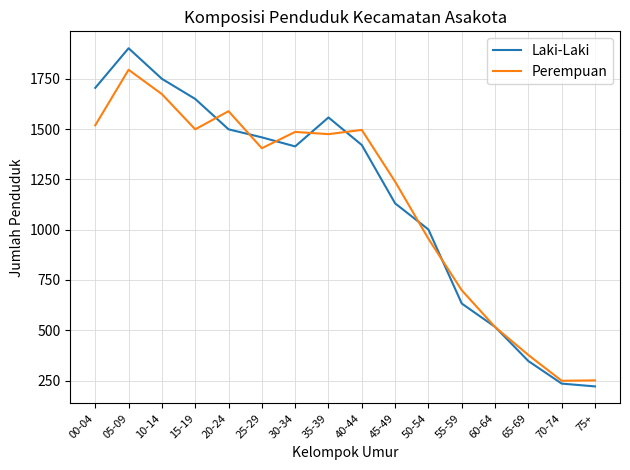

Is this an area chart (filled region under the line)?

No